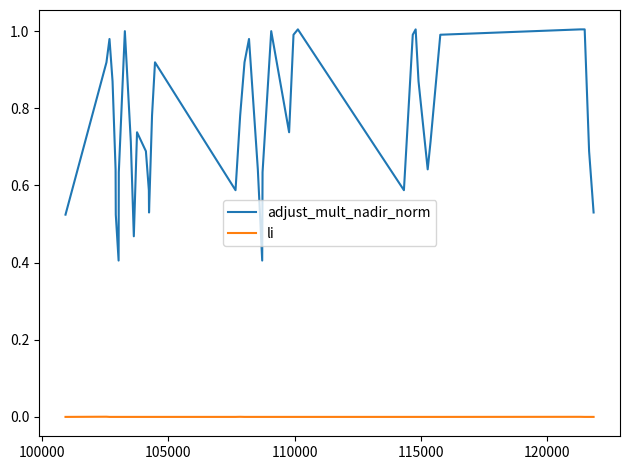

At how many categories does at least one series exceed 0?

40